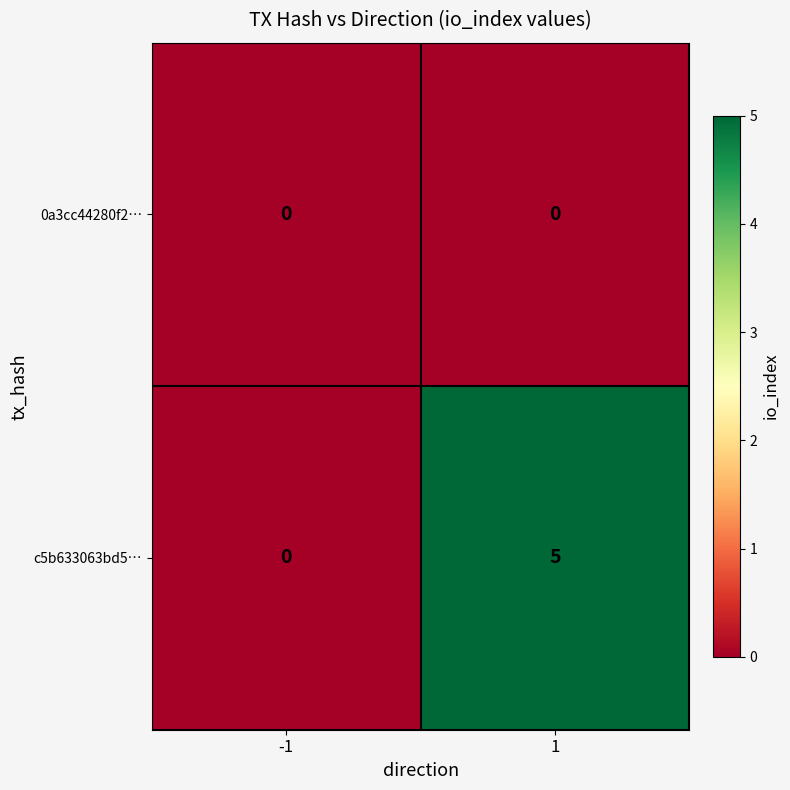

Rank the series by their average value, from lowest to highest.

0a3cc44280f2…, c5b633063bd5…